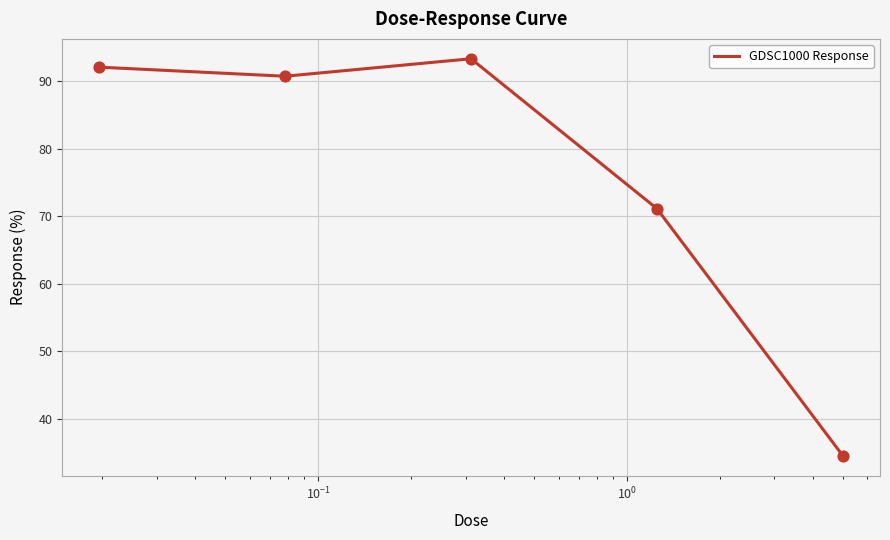

What is the difference between the second highest and second lowest values?

21.0